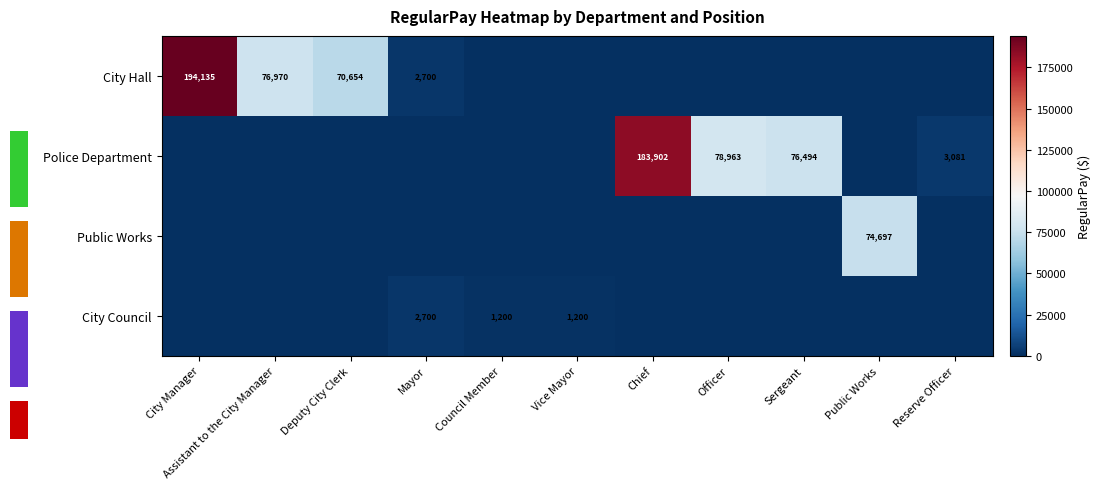

What is the difference between the highest and lowest values at Public Works?

74697